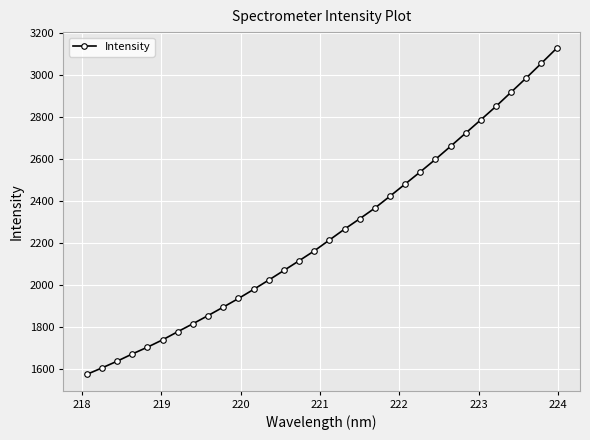

What is the average value?

2244.6